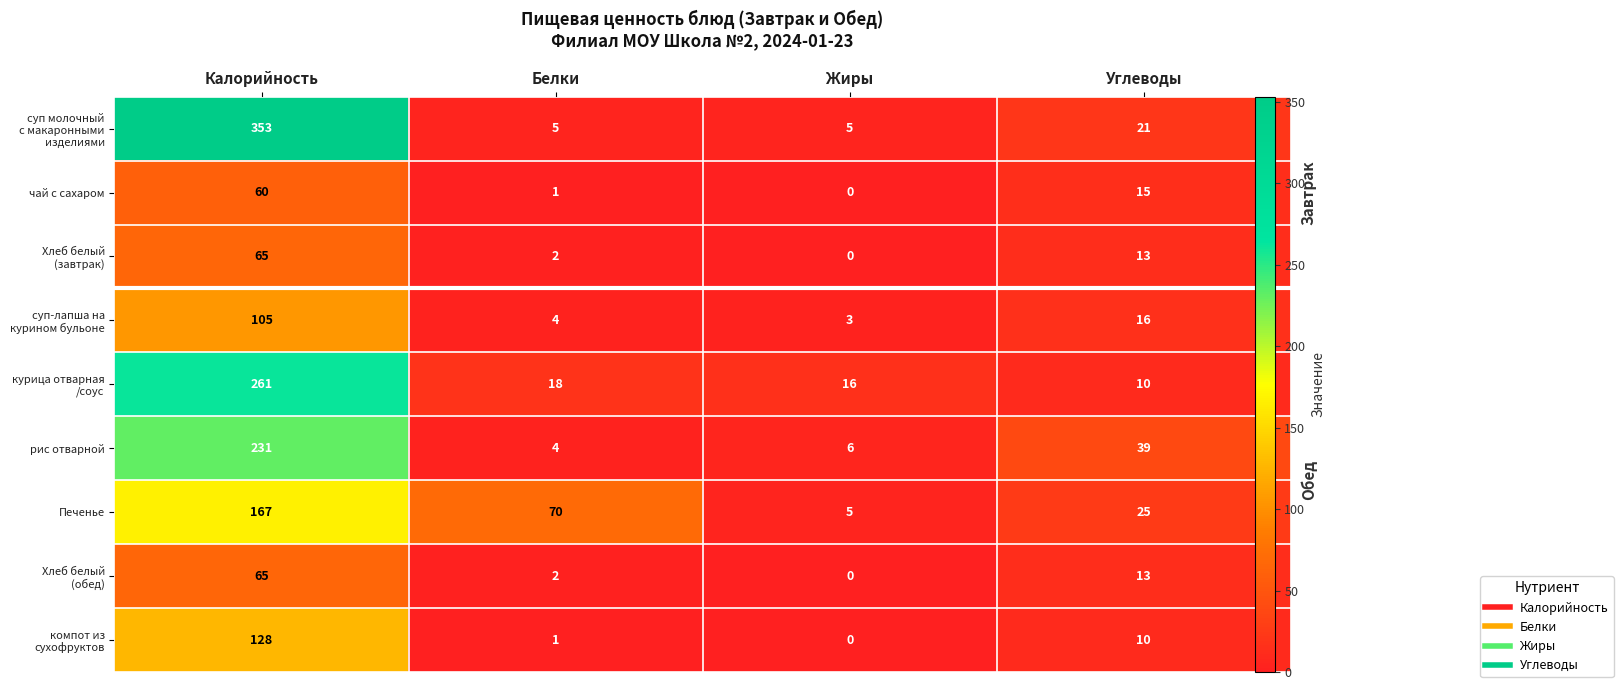

Between Белки and Жиры, which is larger?

Белки